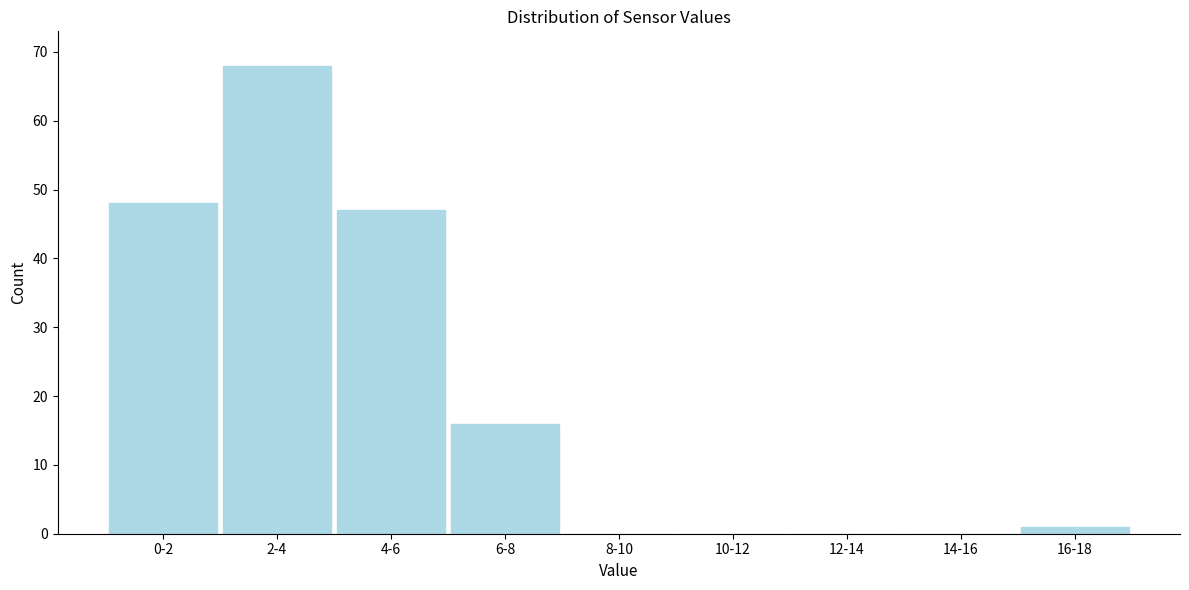

Reading right to left, what are all the values shown in this chart?

16-18=1	14-16=0	12-14=0	10-12=0	8-10=0	6-8=16	4-6=47	2-4=68	0-2=48